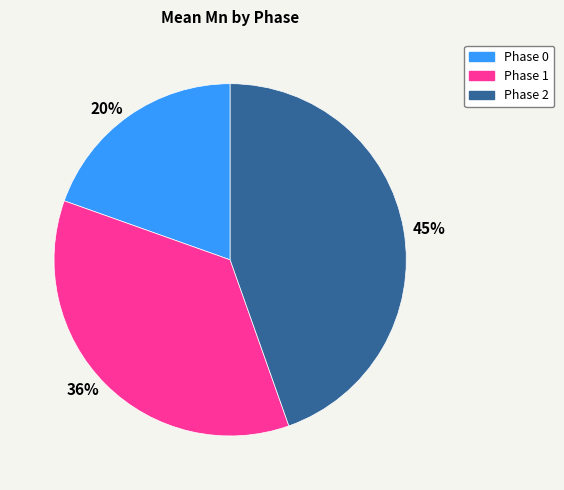

Do 36% and 20% together represent more than half of the pie?

Yes